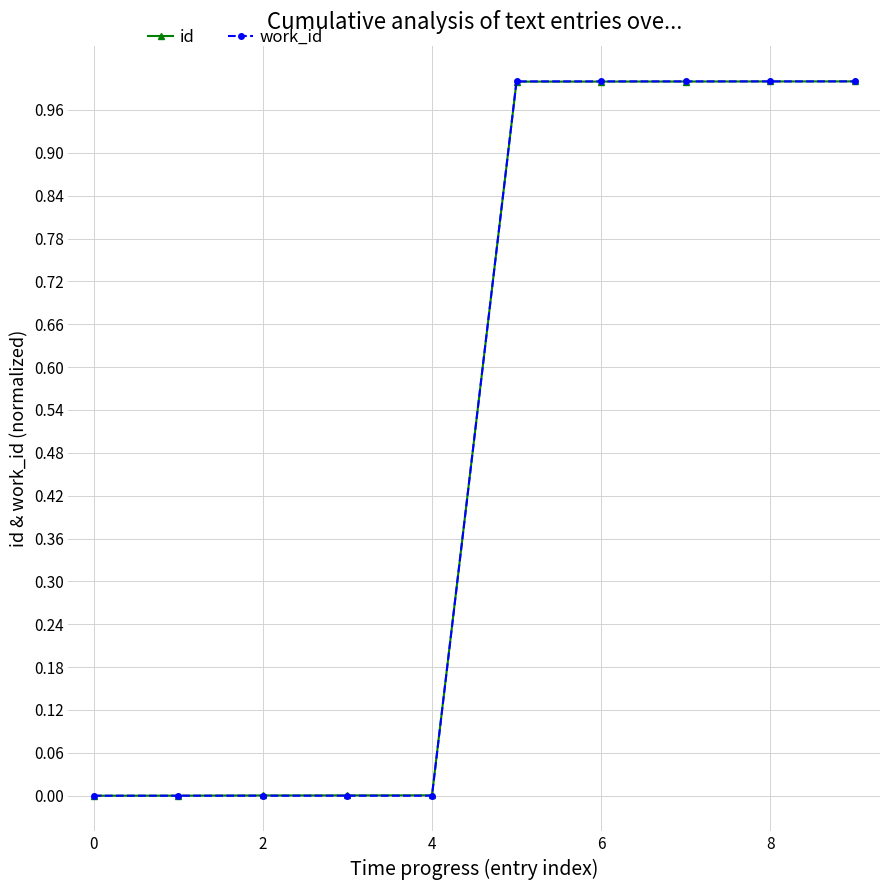

What is the maximum value for id?

1.0